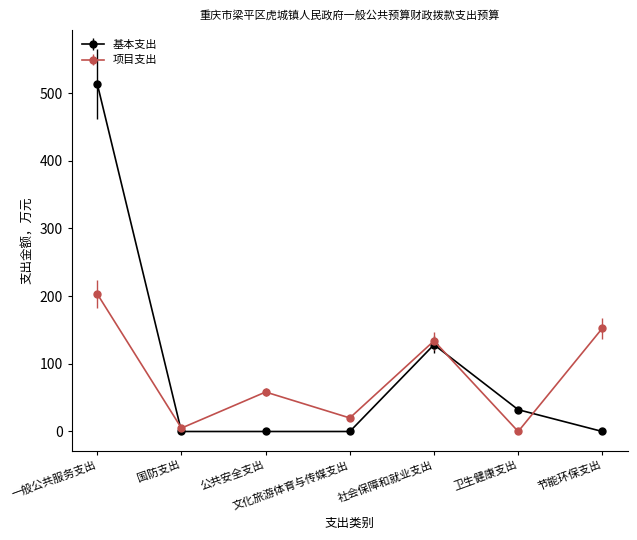

Between 公共安全支出 and 社会保障和就业支出, which series saw the biggest shift?

基本支出